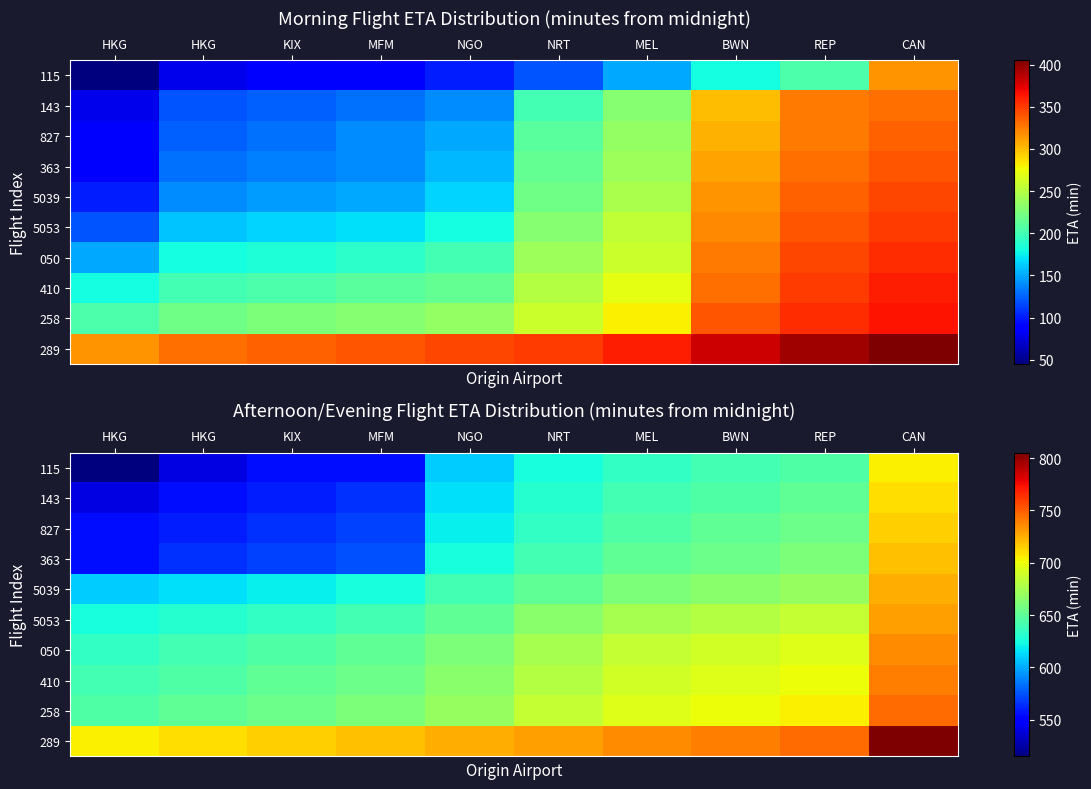

The value of 827 at REP is 655. True or false?

True